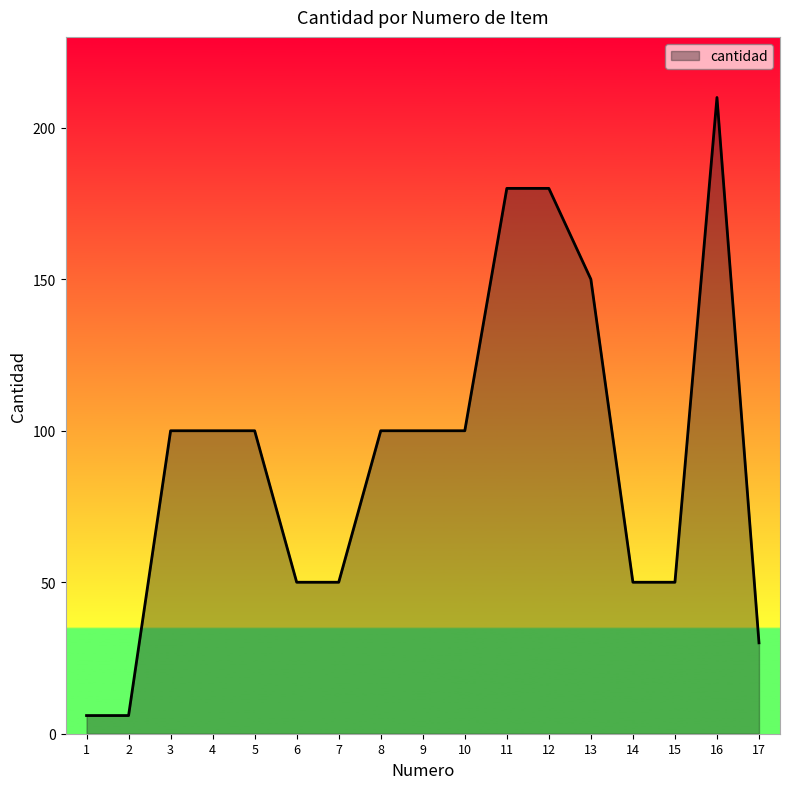

List the labels in order of value, smallest first.

1, 2, 17, 6, 7, 14, 15, 3, 4, 5, 8, 9, 10, 13, 11, 12, 16